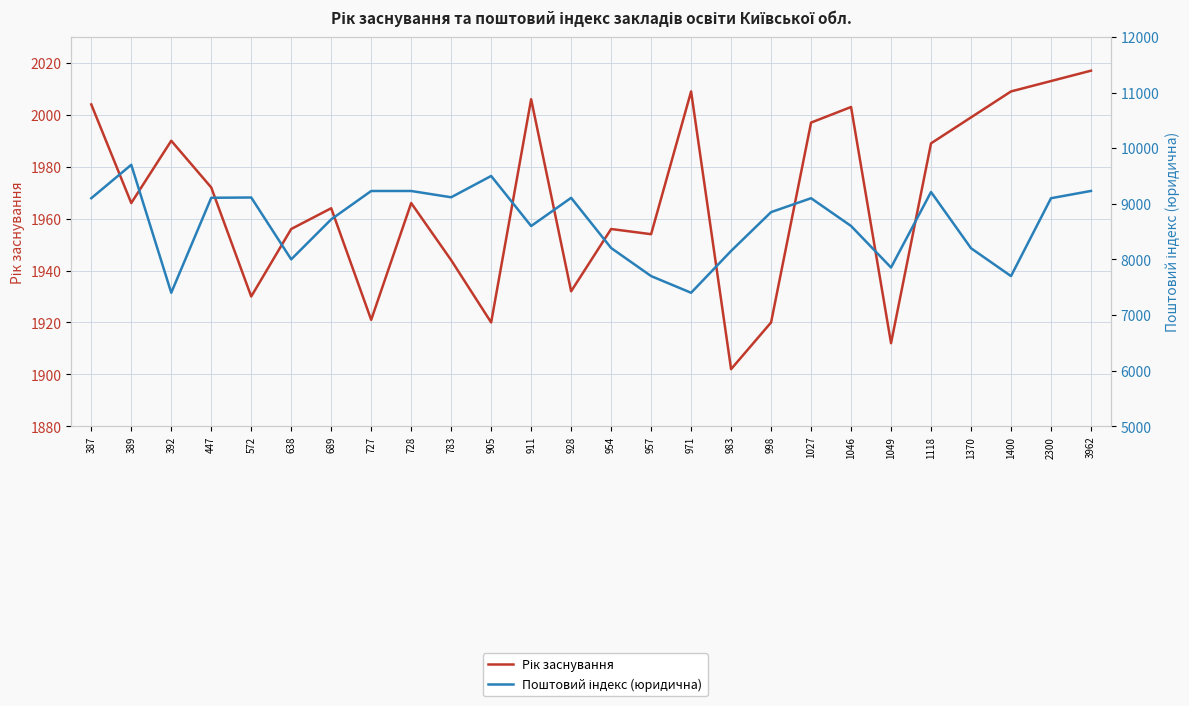

True or false: Рік заснування and Поштовий індекс (юридична) cross at least once.

False